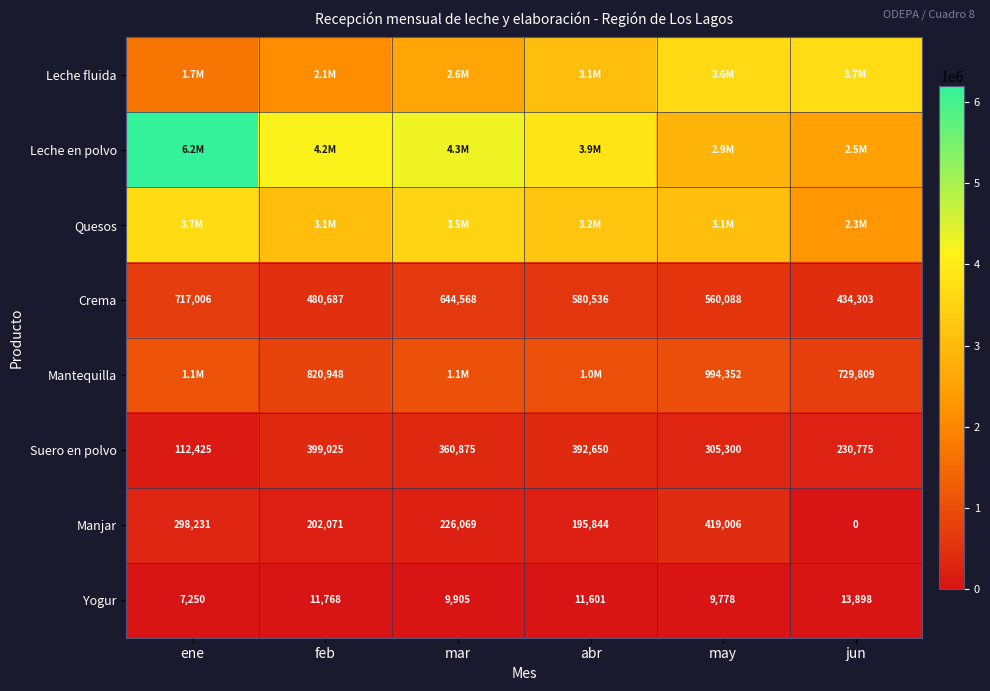

At which label does Crema reach its peak?

ene